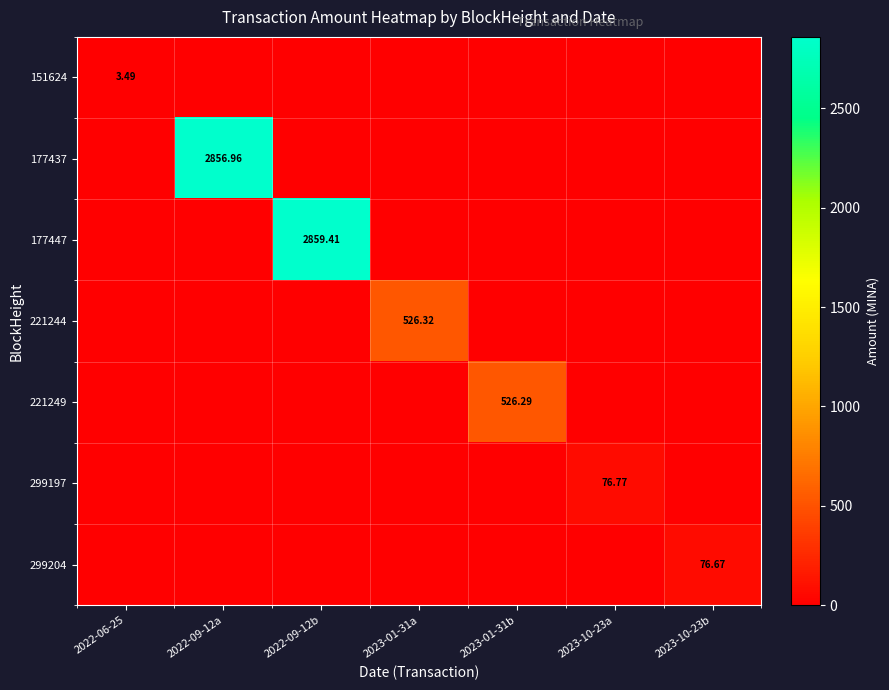

The value of 299197 at 2022-09-12a is 0.0. True or false?

True